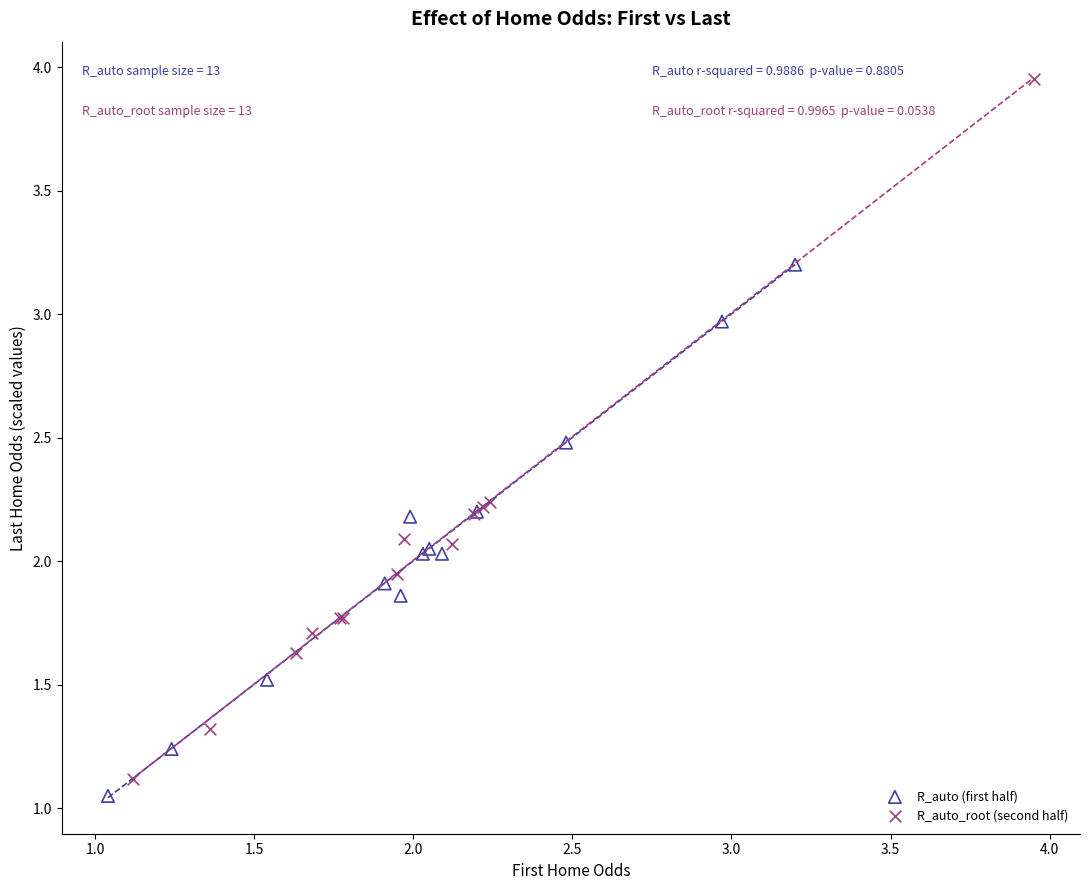

What are all the series names shown in the legend?

R_auto (first half), R_auto_root (second half)